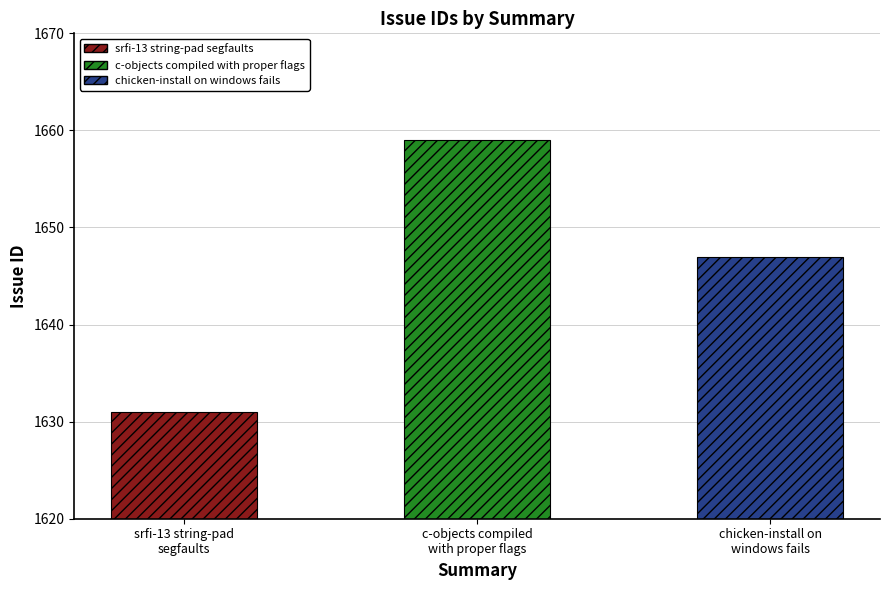

What is the sum of all values?

4937